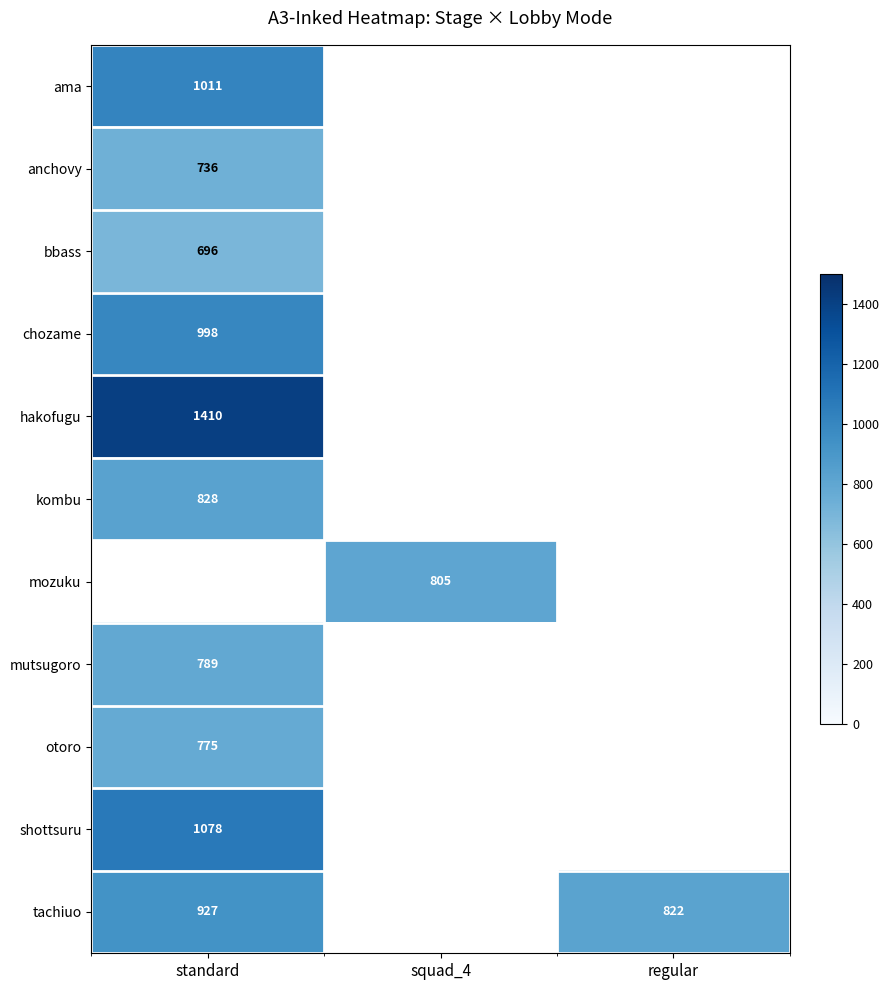

The otoro series shows 775 at standard. True or false?

True